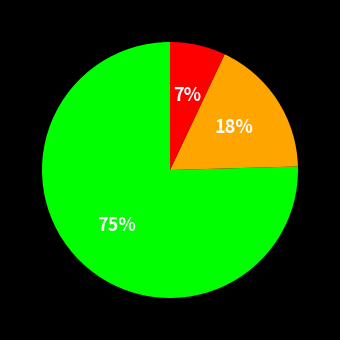

Is there any slice that represents more than half of the pie?

Yes